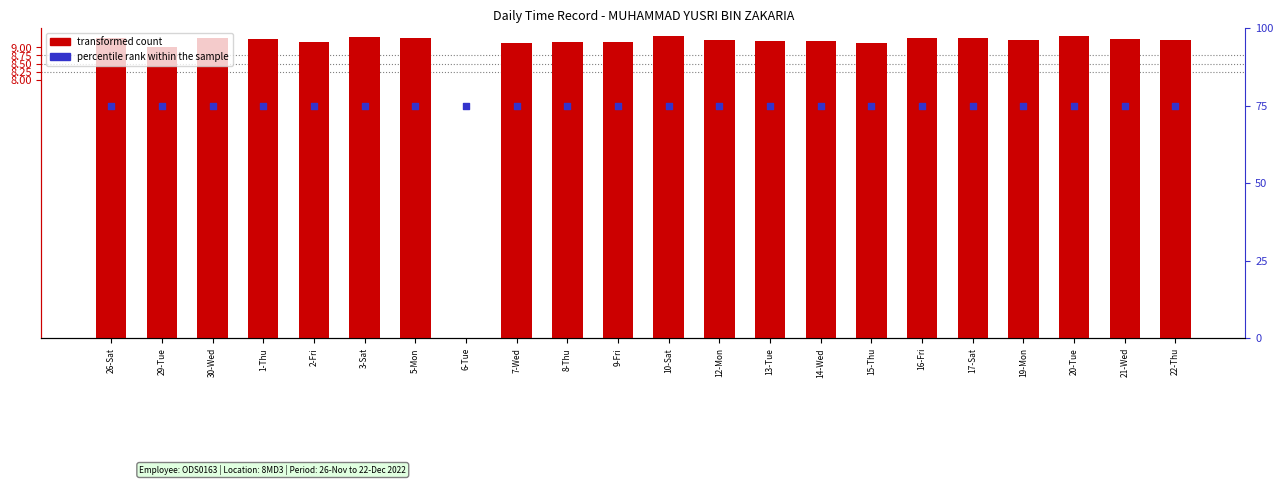

Is the value of transformed count at 17-Sat greater than the value of percentile rank within the sample at 7-Wed?

No